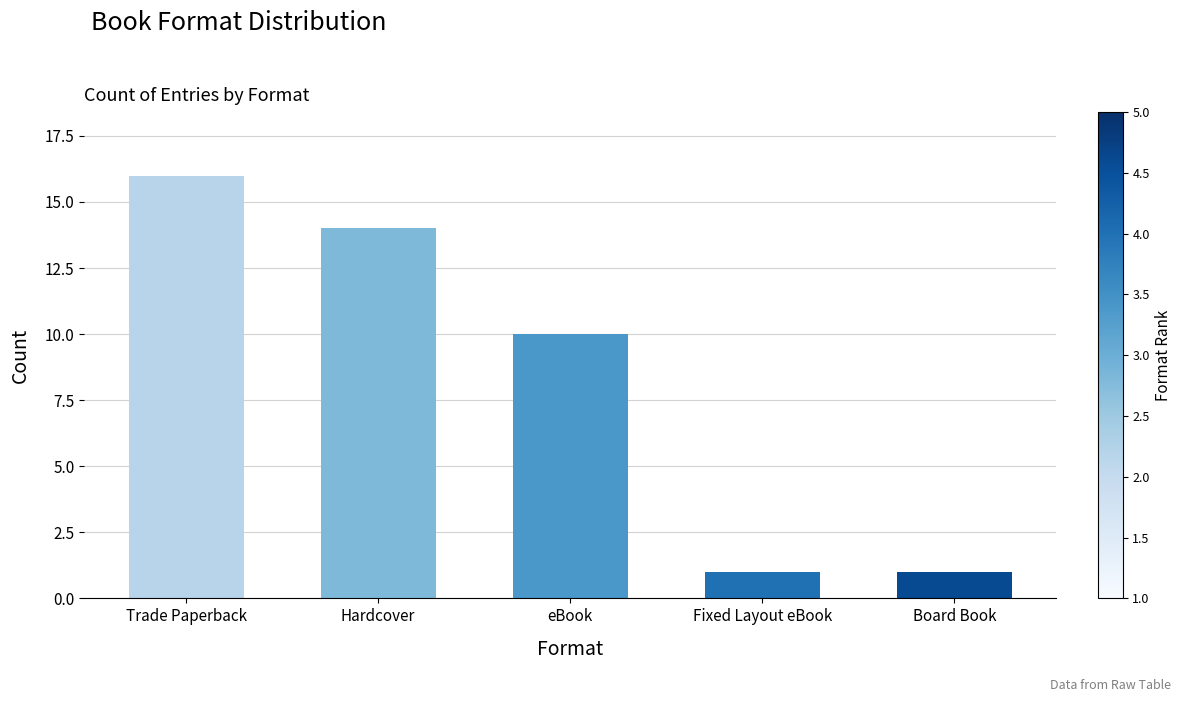

What is the label of the 1st bar from the right?

Board Book